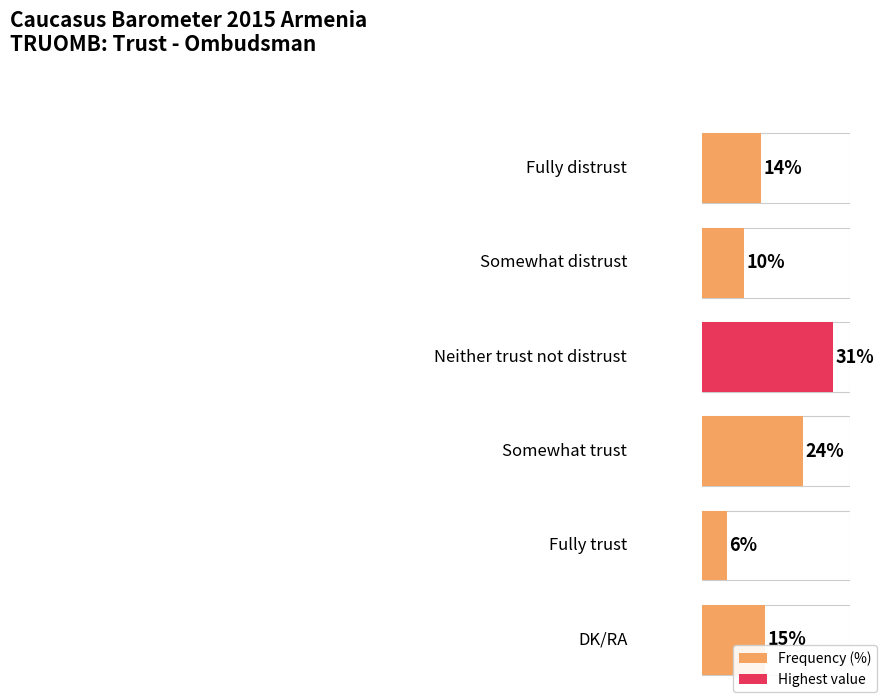

Which has a higher value, Somewhat trust or Fully distrust?

Somewhat trust